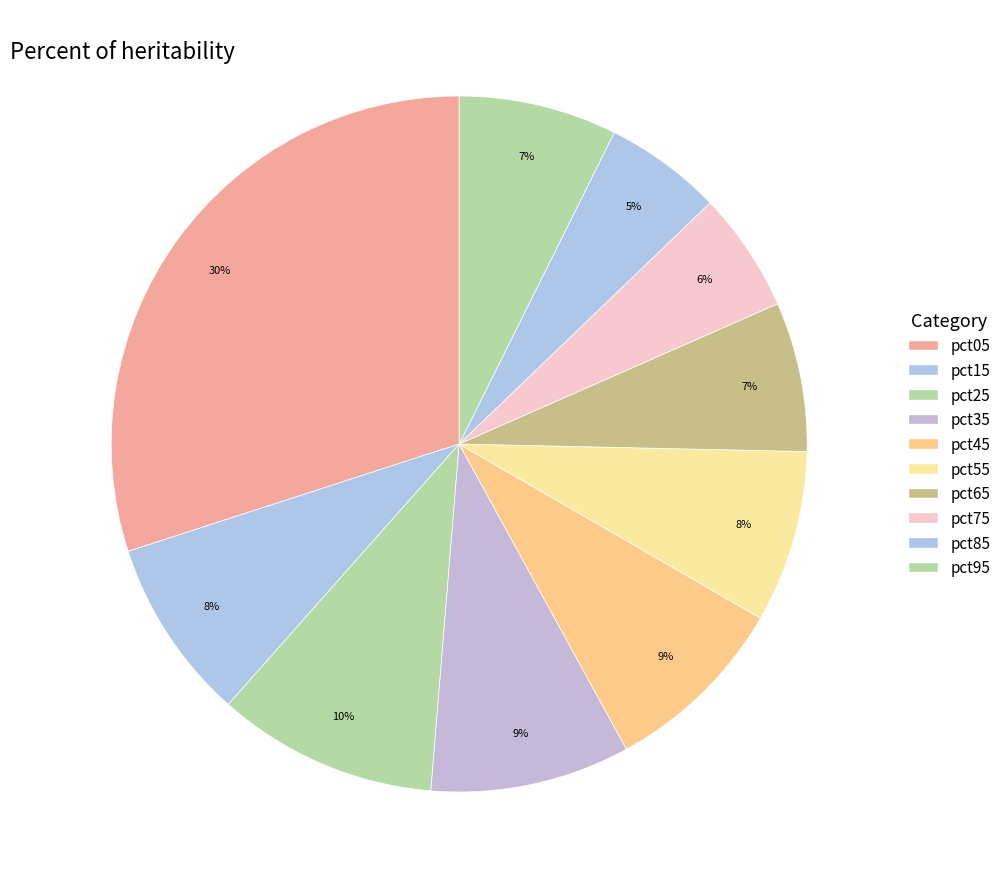

The pct45 slice represents 15% of the pie. True or false?

False